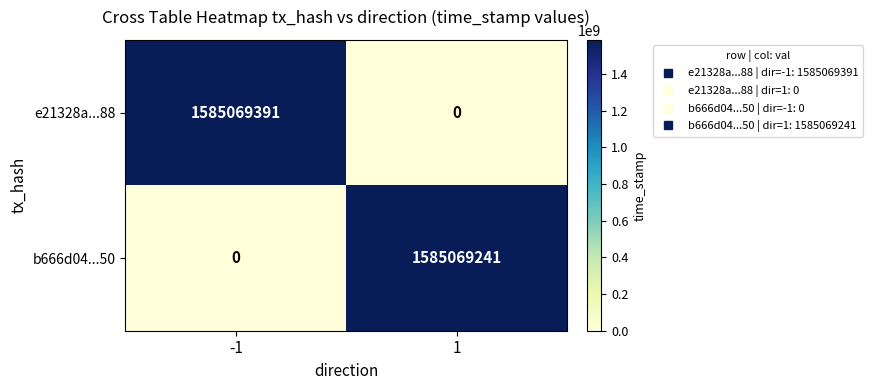

True or false: e21328a...88 has a value of -1024465082 at 1.

False